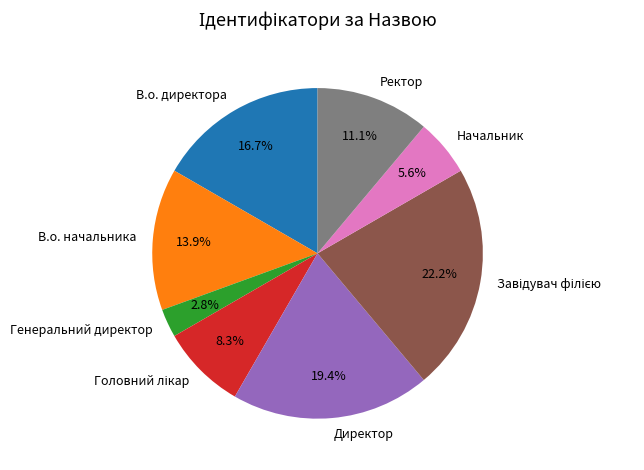

Is it true that В.о. директора is 11% of the pie?

False